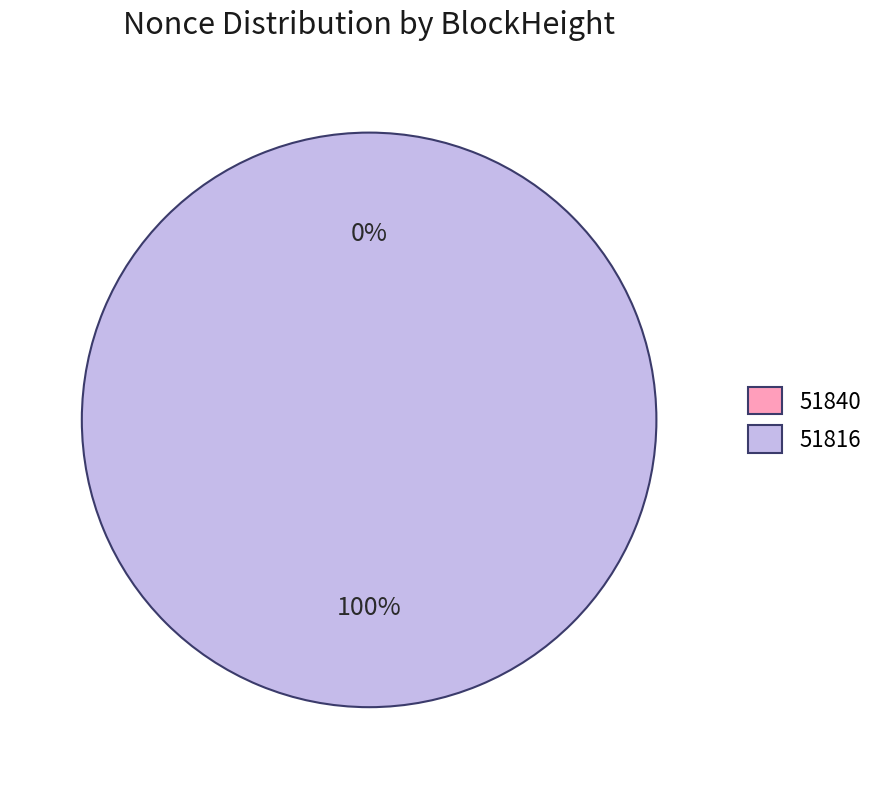

What percentage do 51840 and 51816 together represent?

100.0%